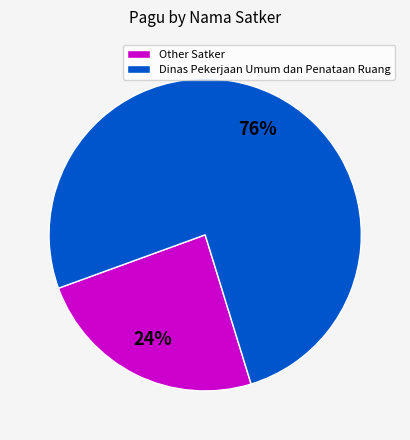

The Other Satker slice represents 18% of the pie. True or false?

False